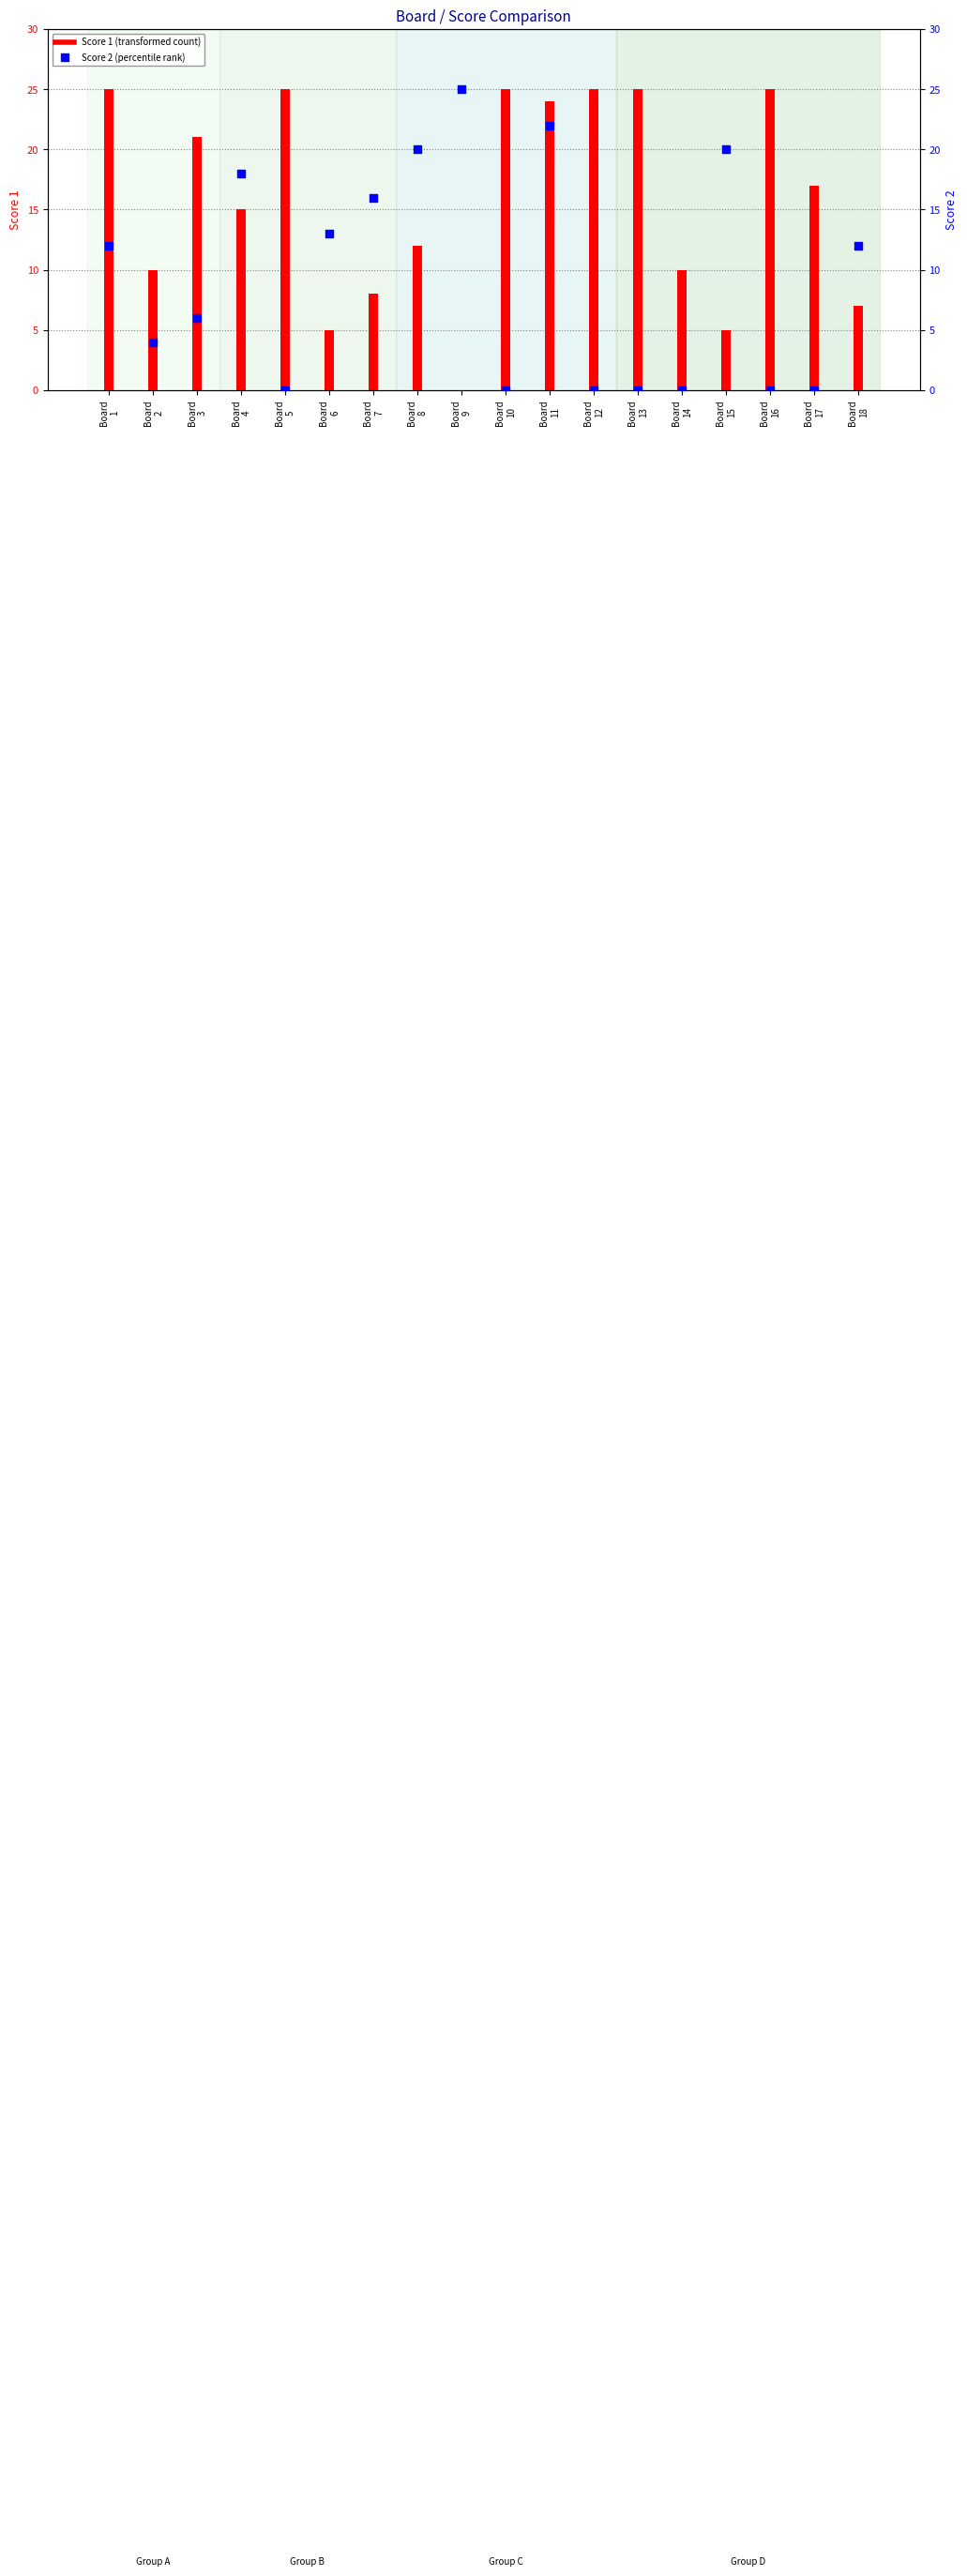

What are all the series names shown in the legend?

Score 1, Score 2